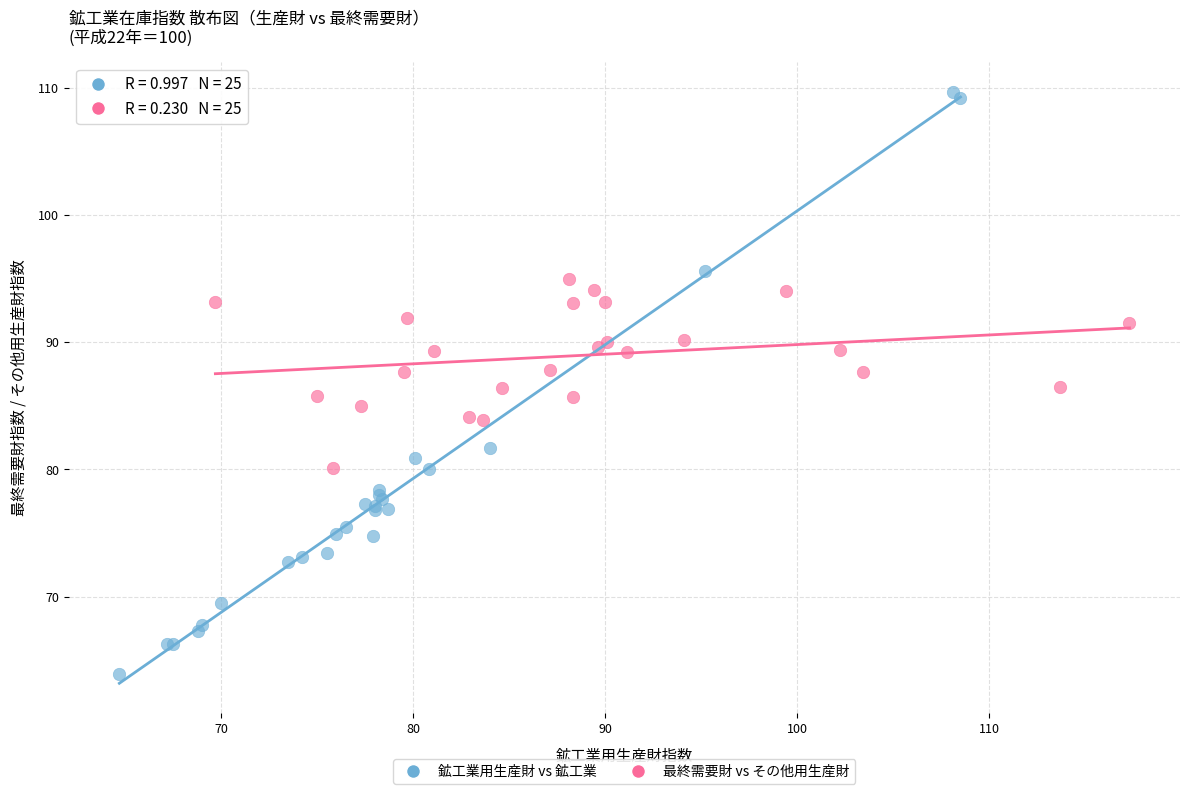

Which series has the largest Y range (max minus min)?

鉱工業用生産財 vs 鉱工業